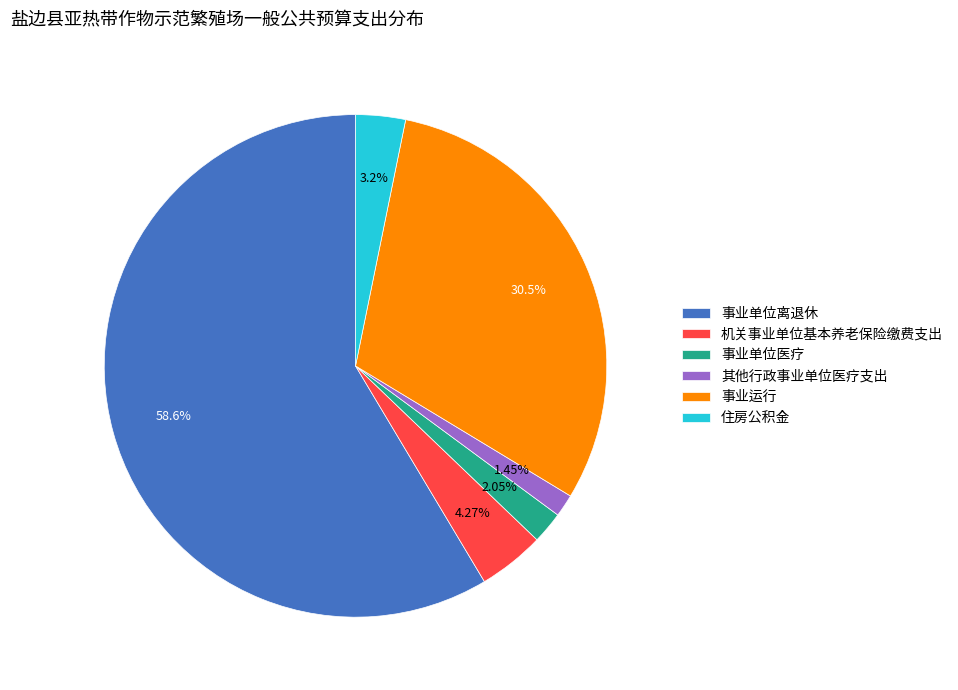

Rank the categories by value from lowest to highest.

其他行政事业单位医疗支出, 事业单位医疗, 住房公积金, 机关事业单位基本养老保险缴费支出, 事业运行, 事业单位离退休